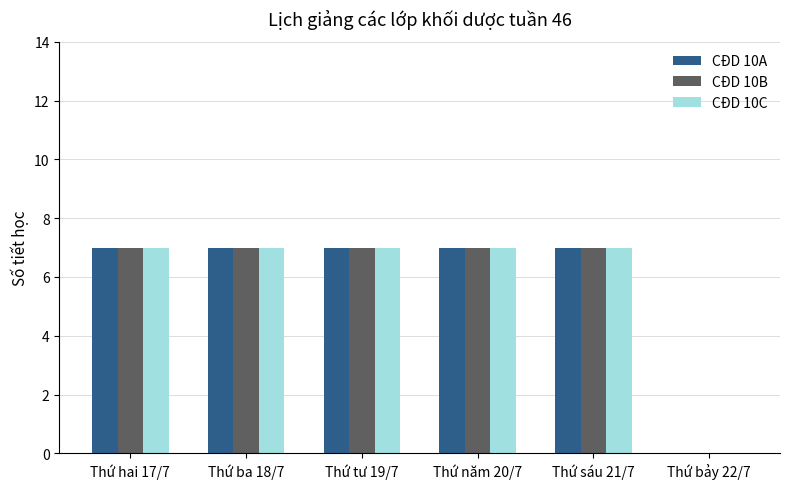

Is it true that CĐD 10B equals 4 at Thứ hai 17/7?

False